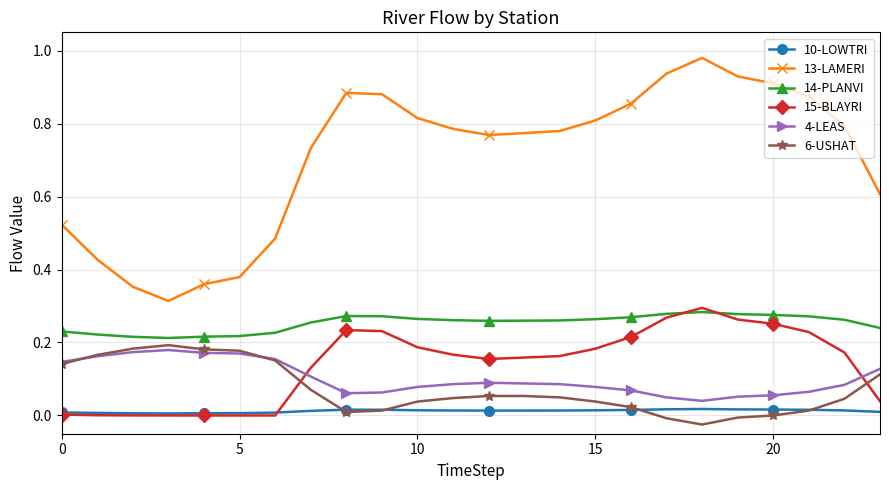

True or false: 10-LOWTRI and 14-PLANVI intersect in this chart.

False